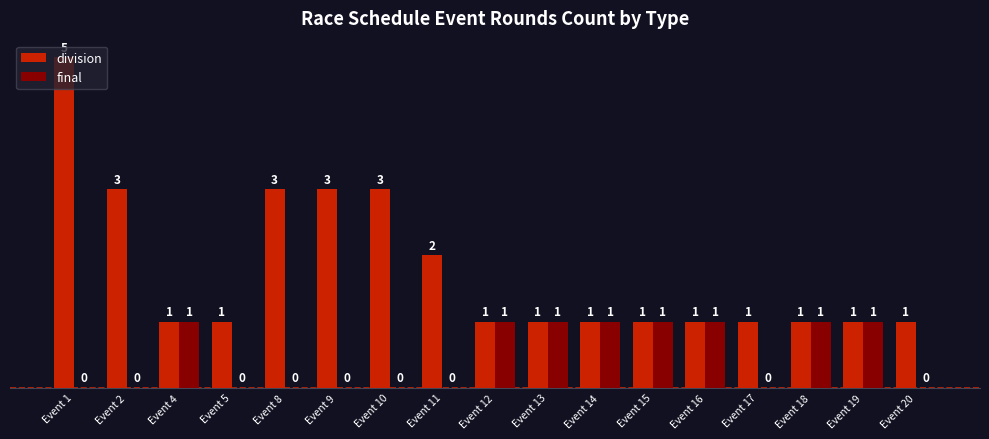

Which series has the largest range (max minus min)?

division